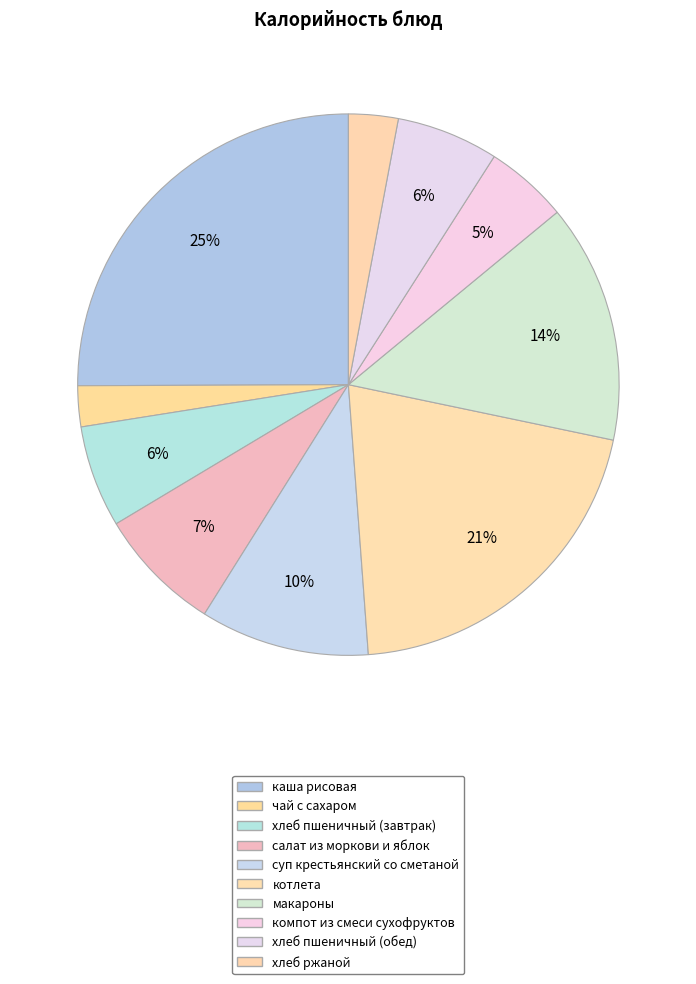

To the nearest percent, what portion does хлеб пшеничный (завтрак) represent?

6%